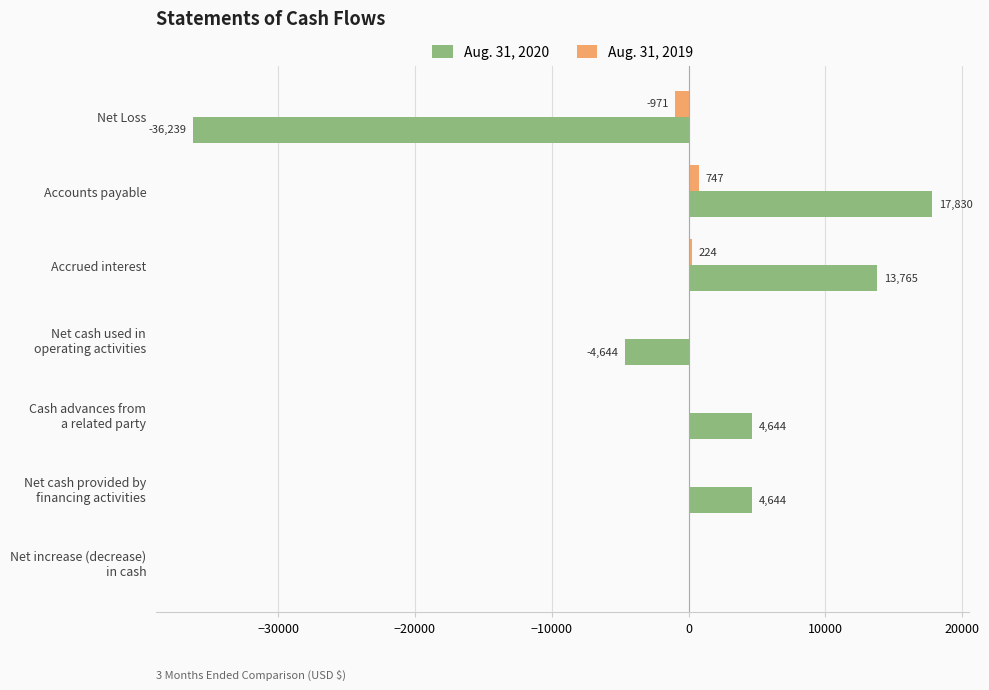

True or false: Aug. 31, 2020 has a value of 6769 at Accounts payable.

False